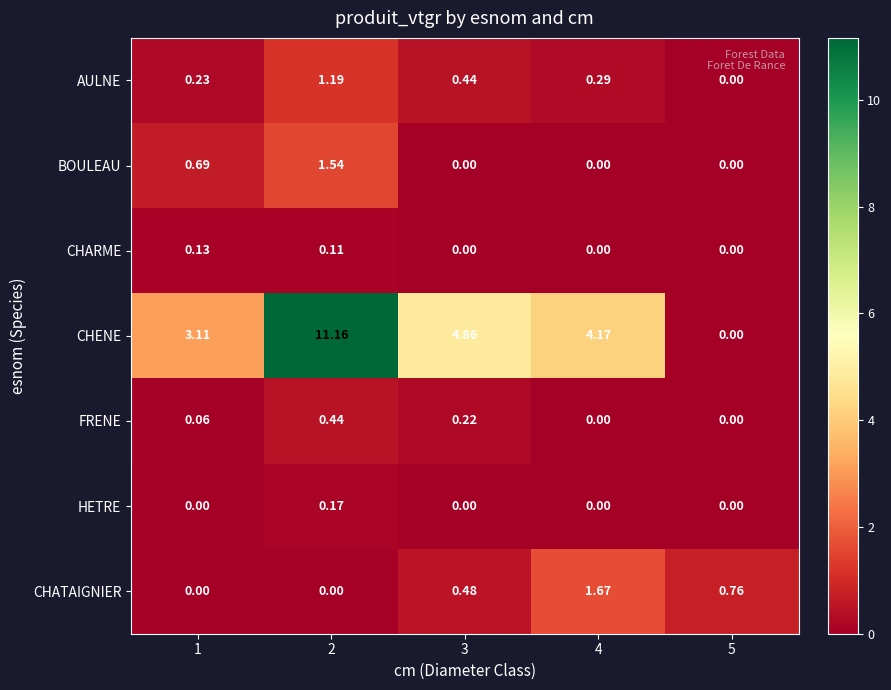

What is the spread (max minus min) of values at 2?

11.2